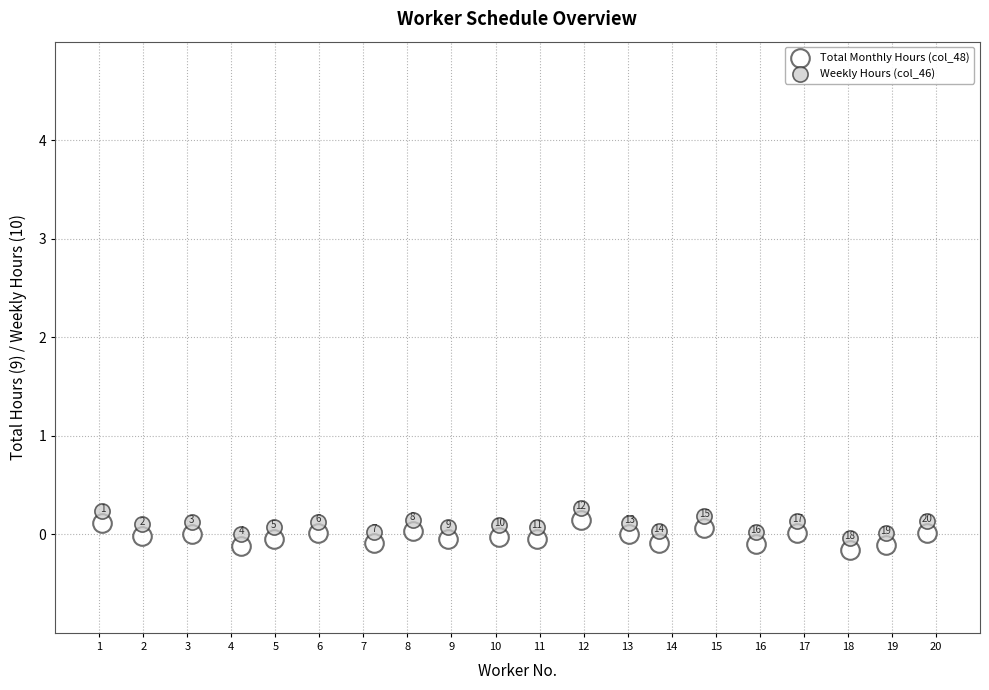

Which series contains the lowest Y value?

Total Monthly Hours (col_48)